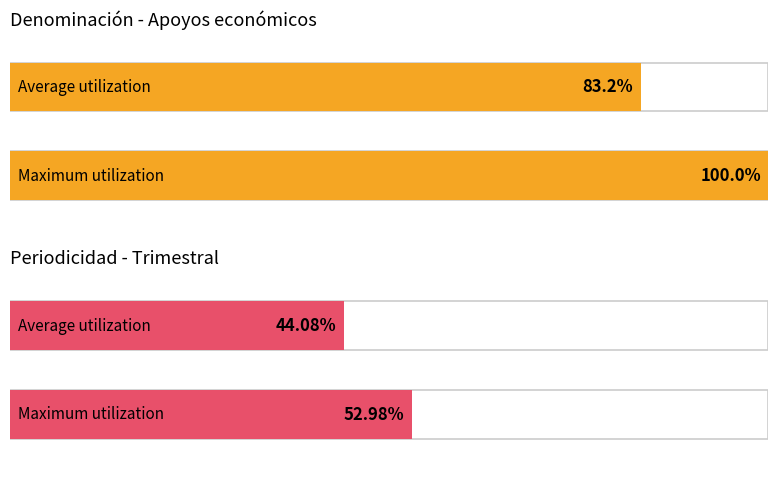

How many distinct data groups are displayed?

2